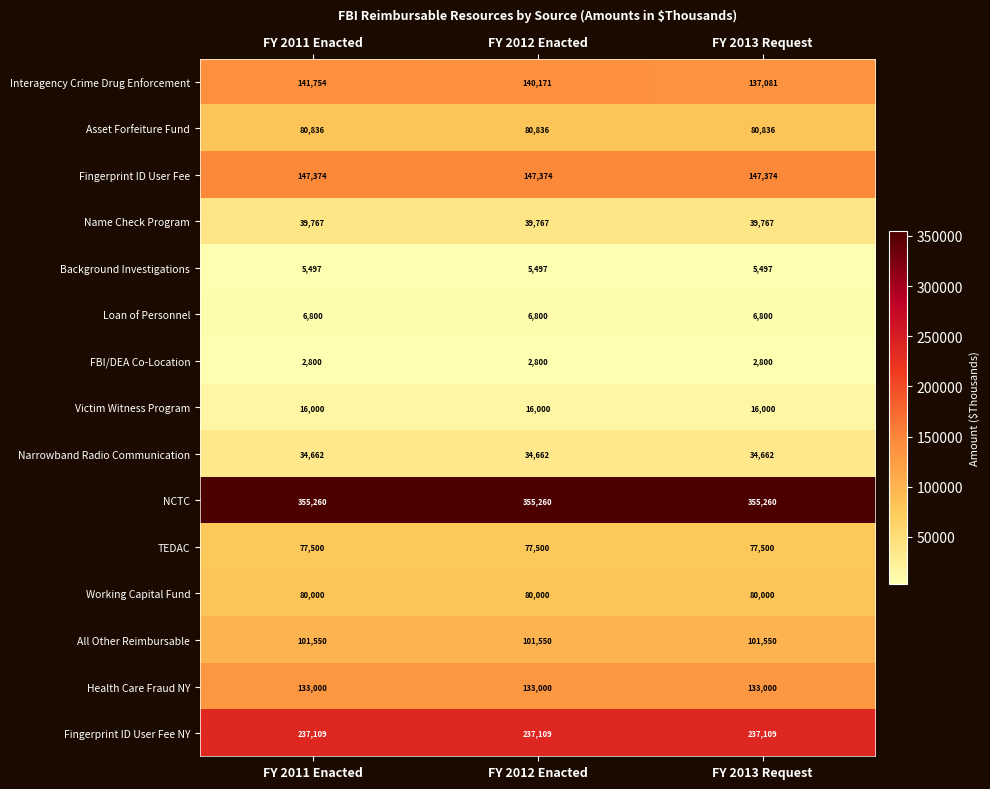

Which series changed the most between FY 2011 Enacted and FY 2012 Enacted?

Interagency Crime Drug Enforcement